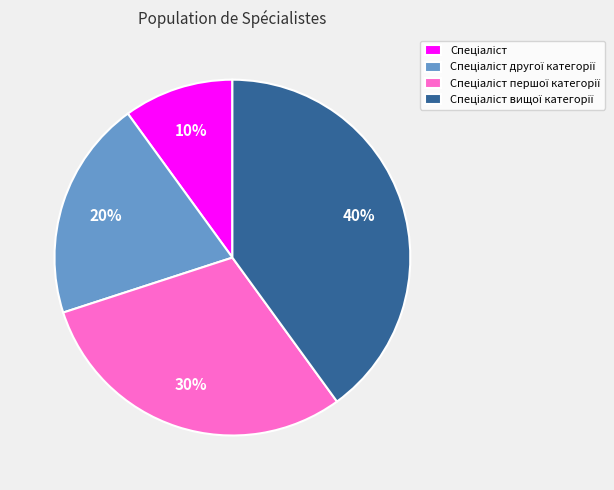

To the nearest percent, what is the average slice percentage?

25%